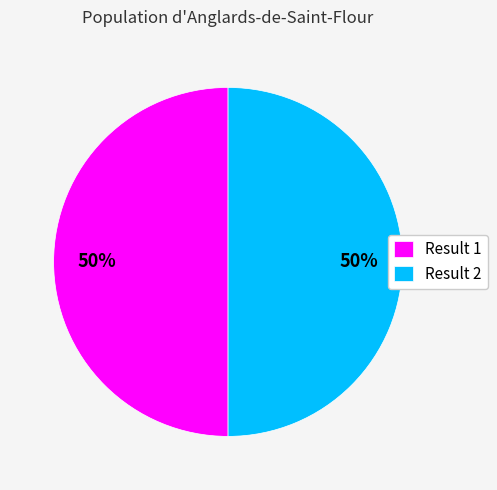

To the nearest percent, what percentage of the pie is Result 1?

50%